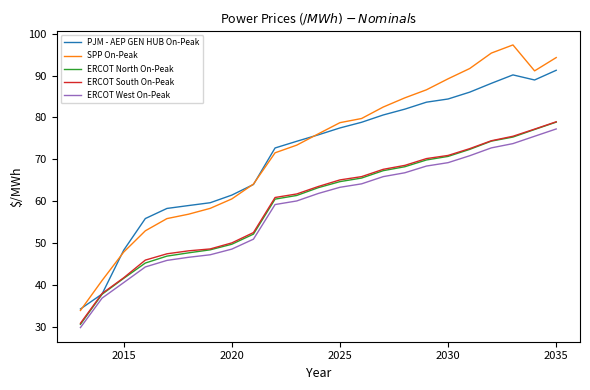

What is the smallest value displayed?

29.9